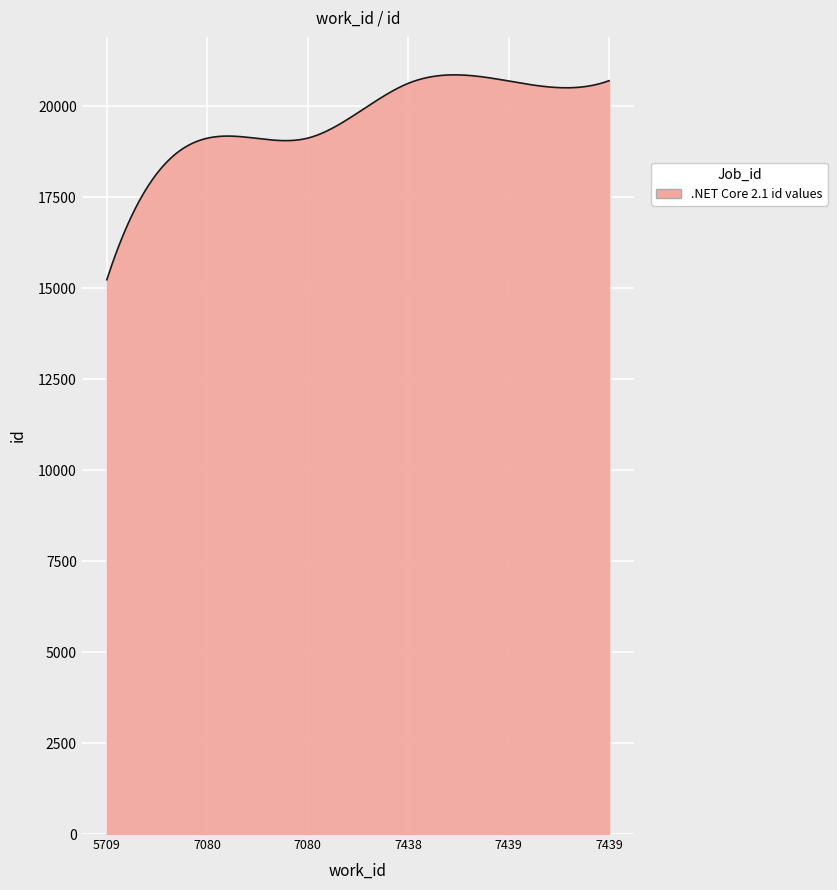

What is the smallest value displayed?

15235.0